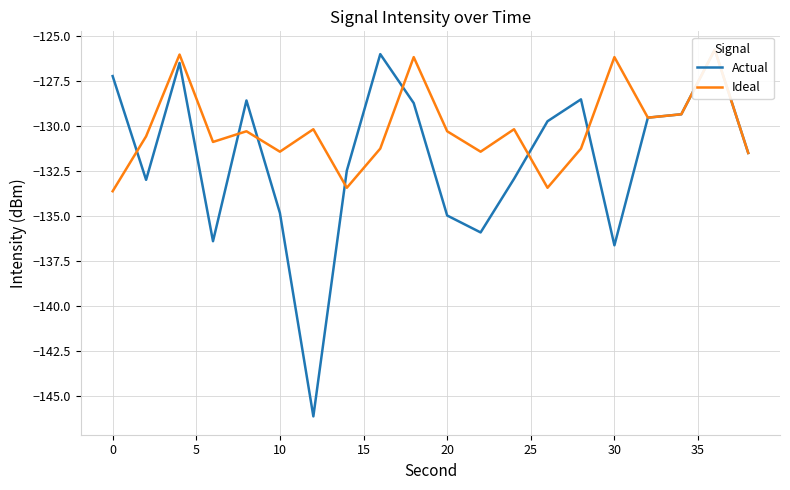

What is the difference between the maximum and second lowest values in the Ideal series?

7.7